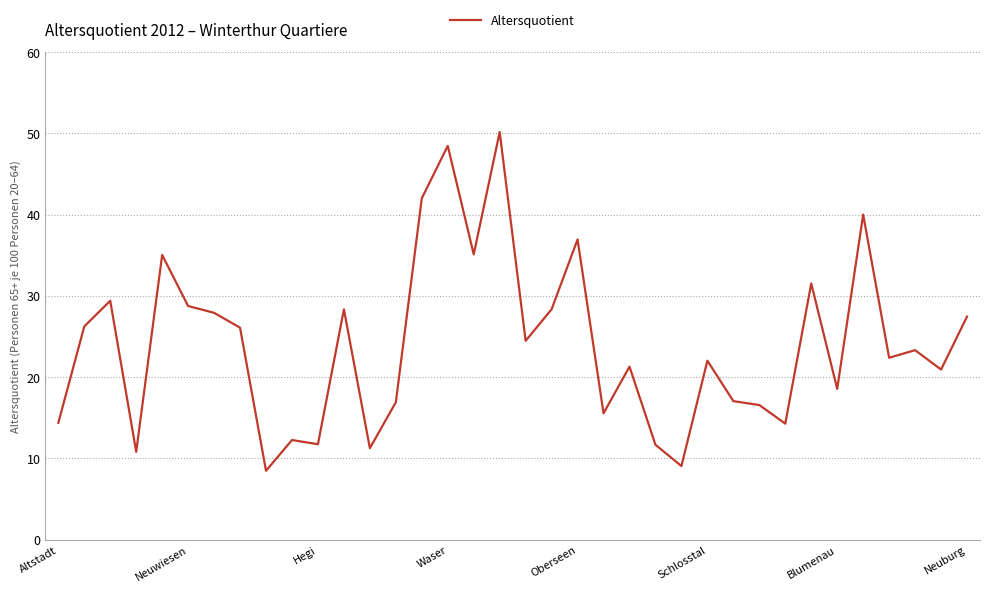

What is the maximum value shown in the chart?

50.1